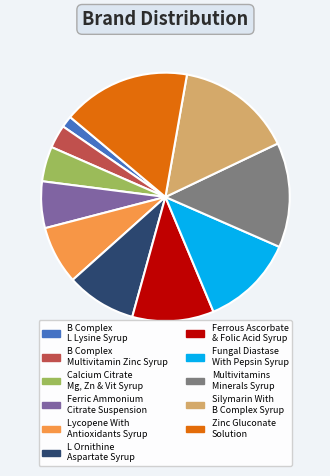

Is there any slice that represents more than half of the pie?

No